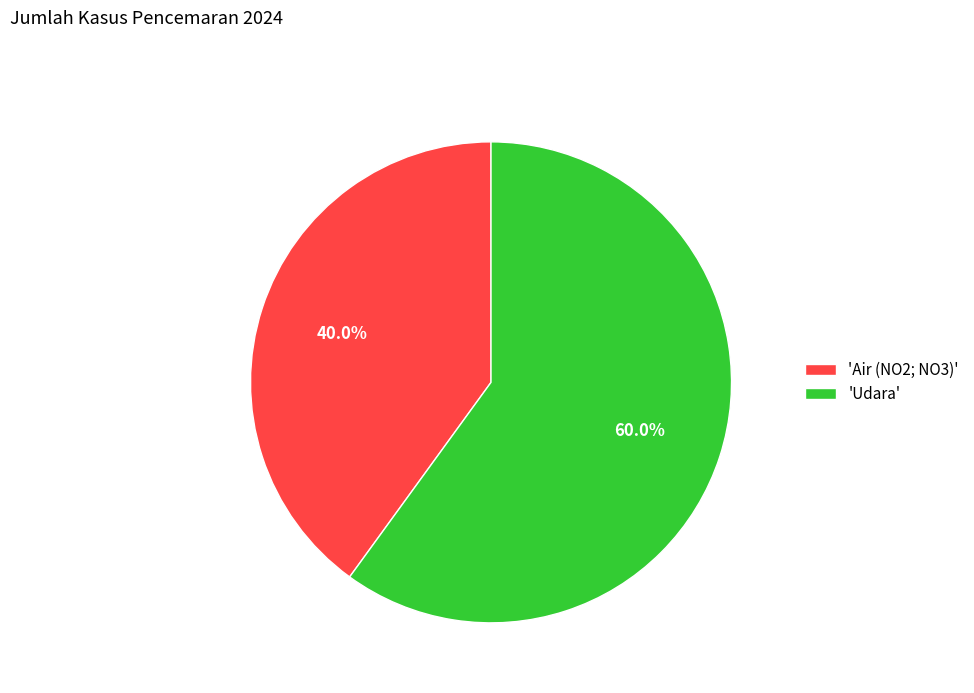

Rank the categories by value from highest to lowest.

'Udara', 'Air (NO2; NO3)'